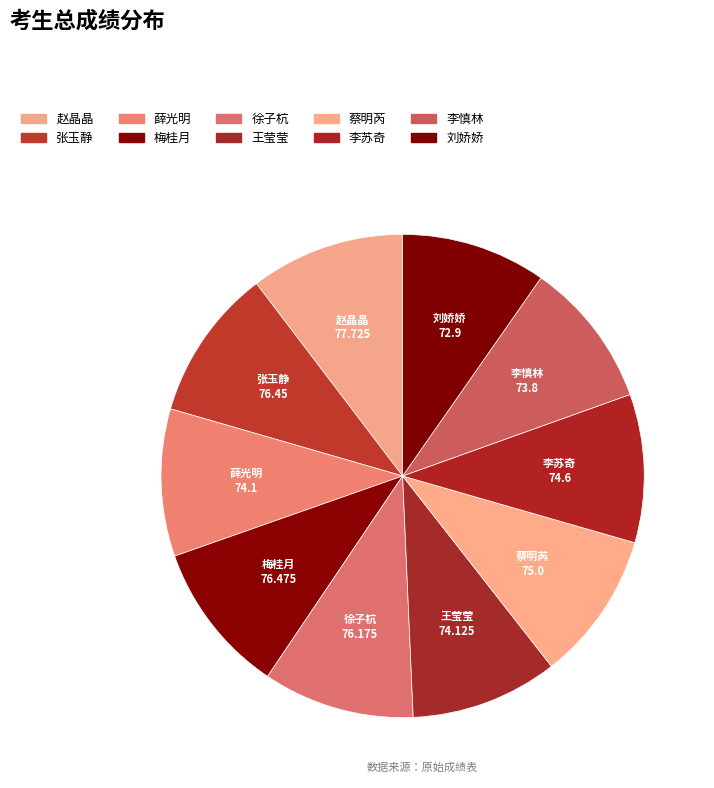

How many segments does this pie chart have?

10